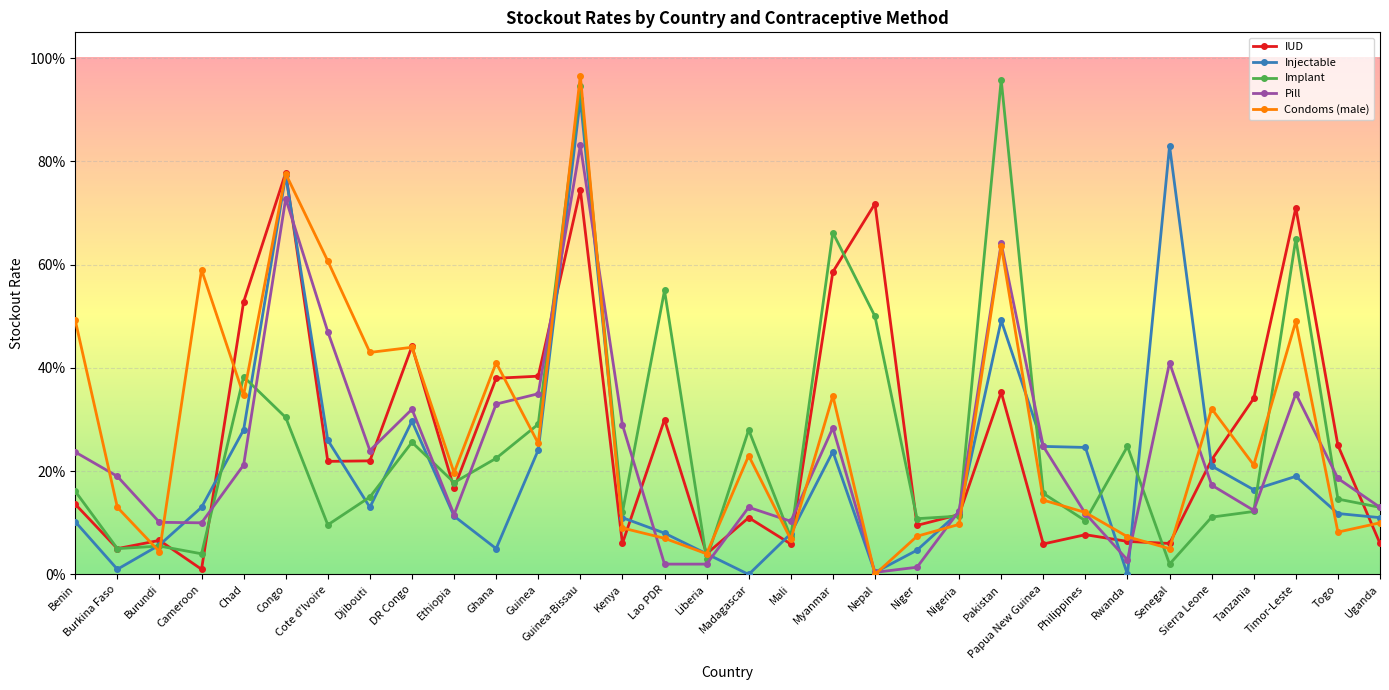

What is the difference between the highest and lowest values at Tanzania?

0.2